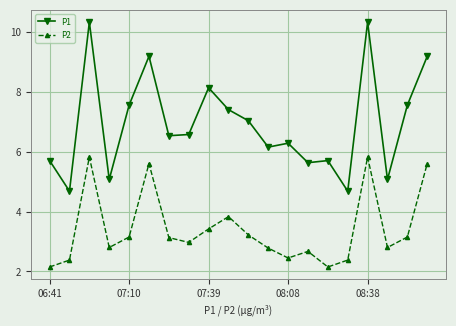

Count the number of data series in this chart.

2